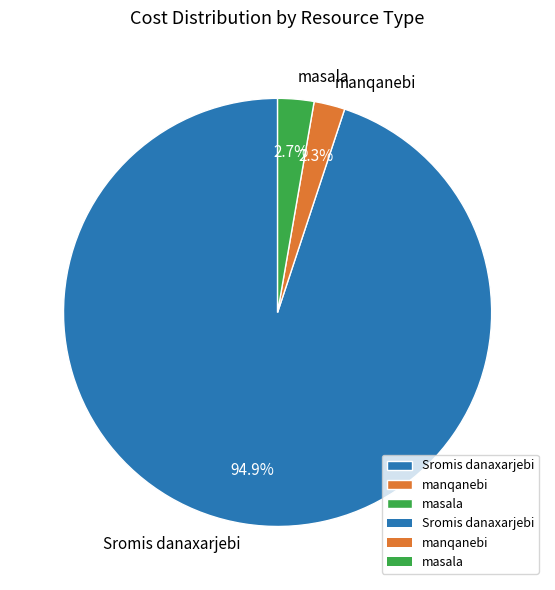

Count the number of slices in the pie.

3